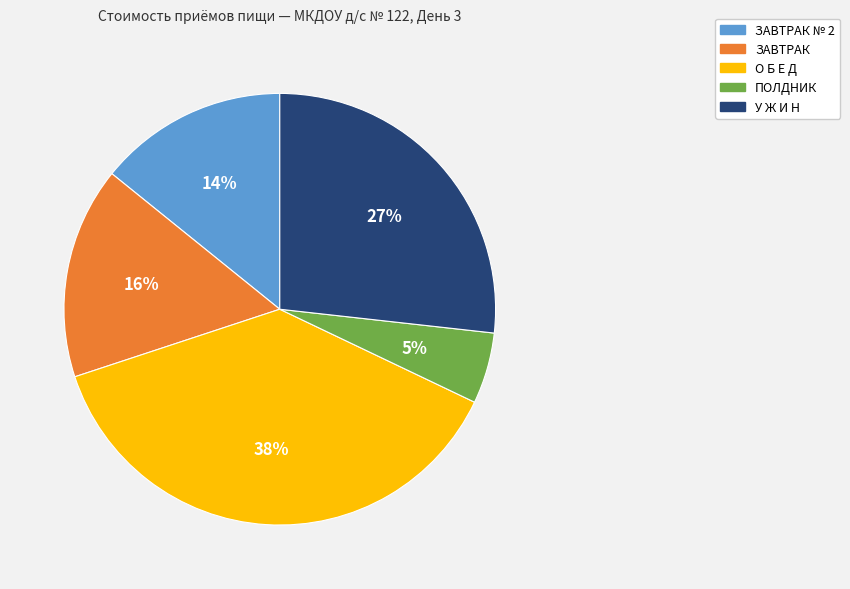

How many slices are in this pie chart?

5